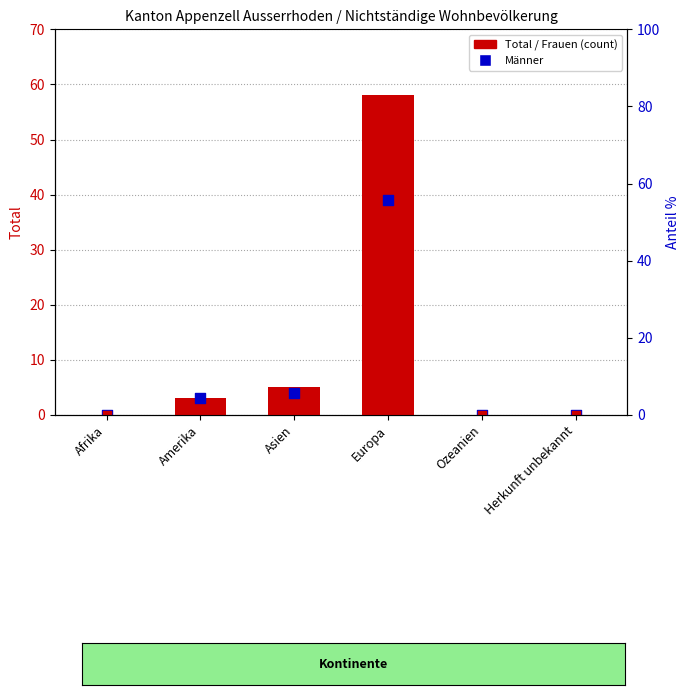

Which series has the widest spread of Y values?

Total